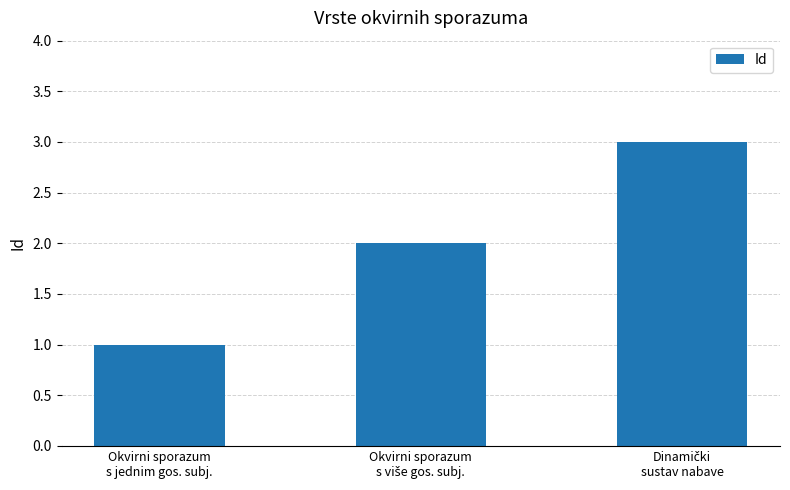

What is the greatest value displayed?

3